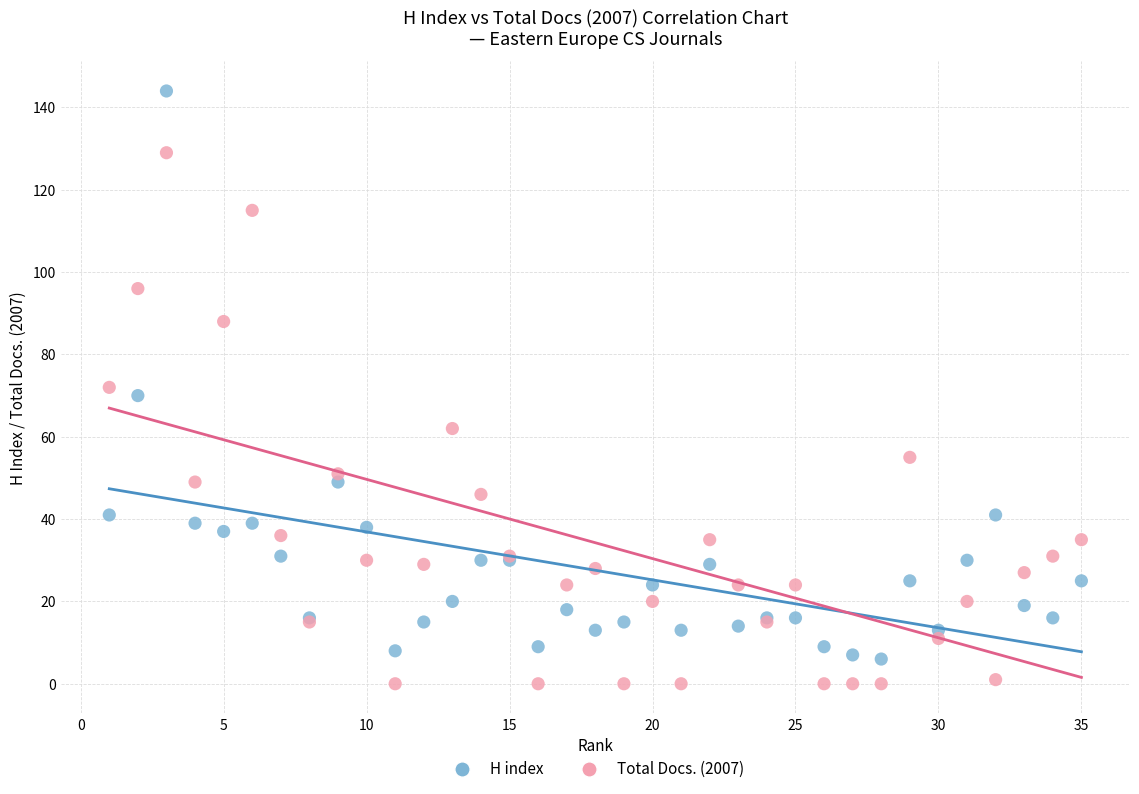

Which series contains the highest Y value?

H index